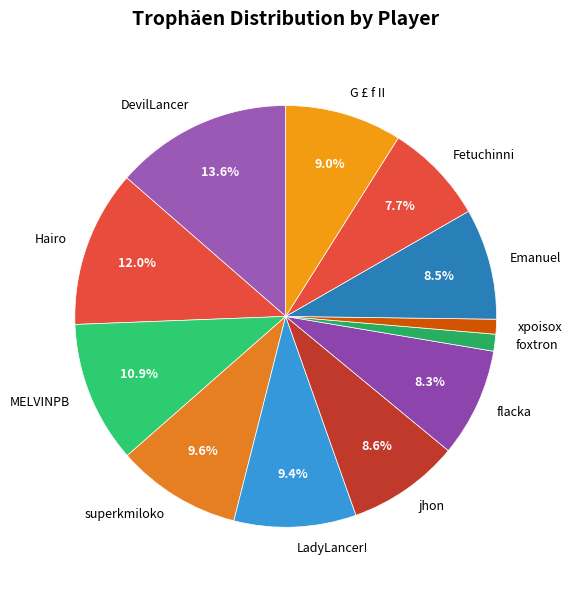

Does foxtron account for over 50% of the chart?

No